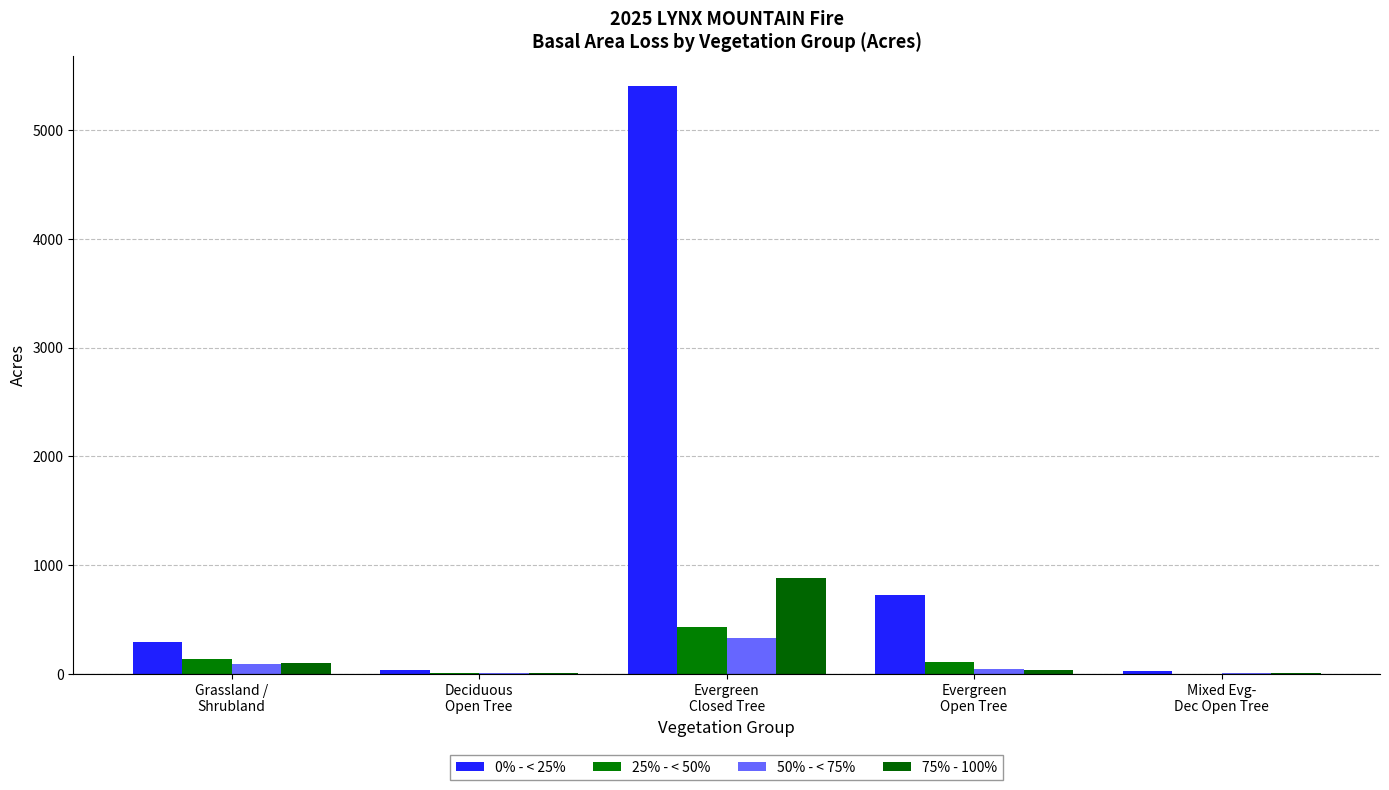

Count the number of categories in the chart.

5